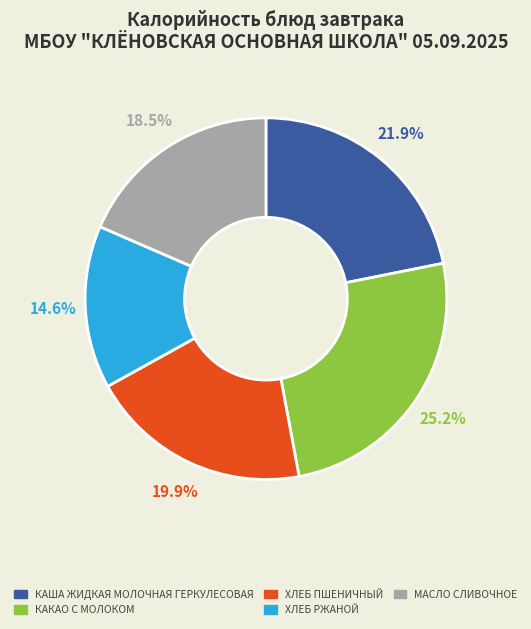

Does any single category account for the majority?

No